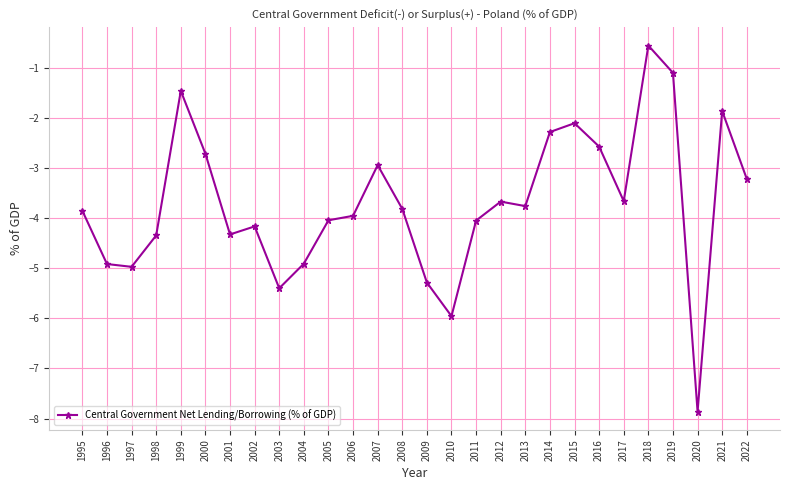

What is the change in value from 1998 to 2002?

+0.2